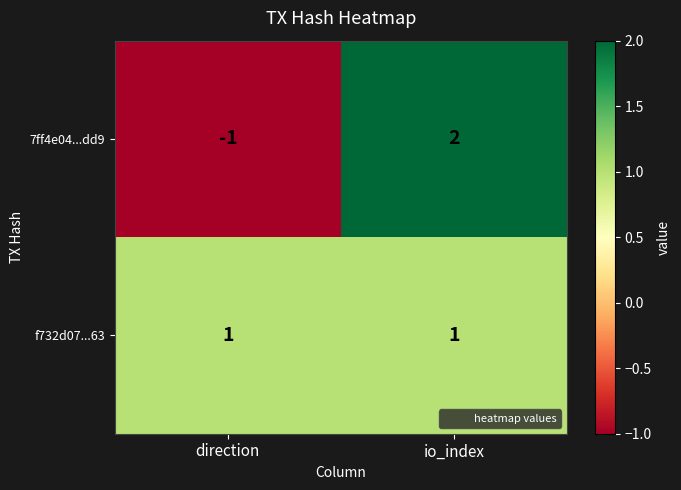

Which series has the largest total across all categories?

f732d07...63